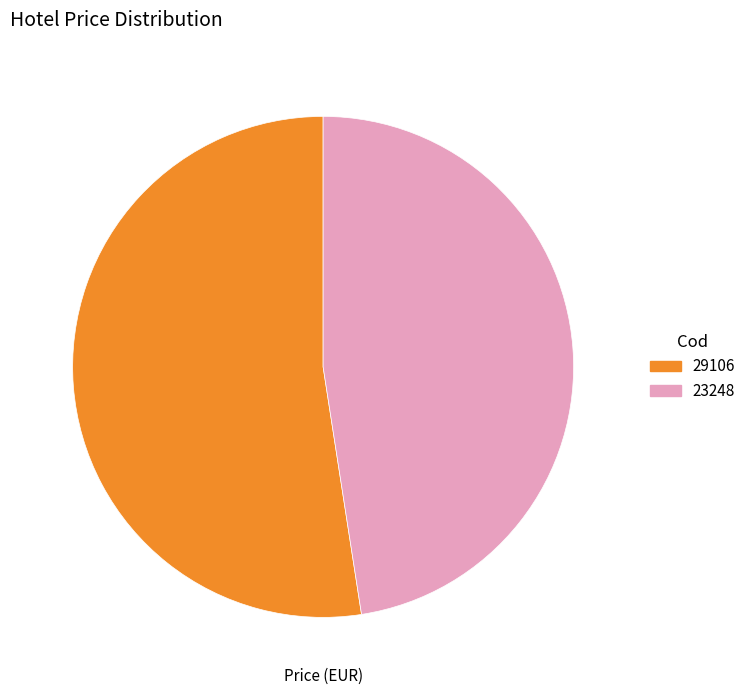

Rank the categories by value from highest to lowest.

29106, 23248